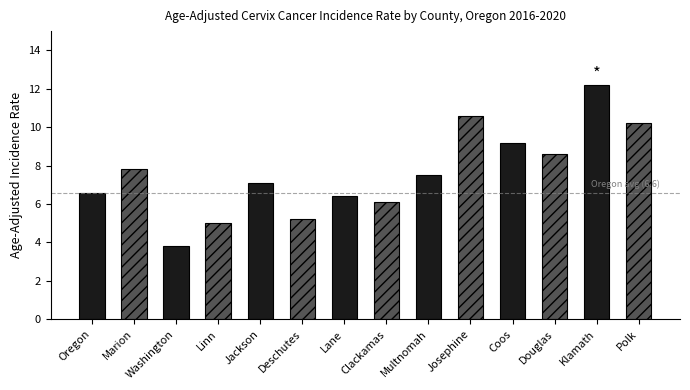

Count the number of data series in this chart.

1